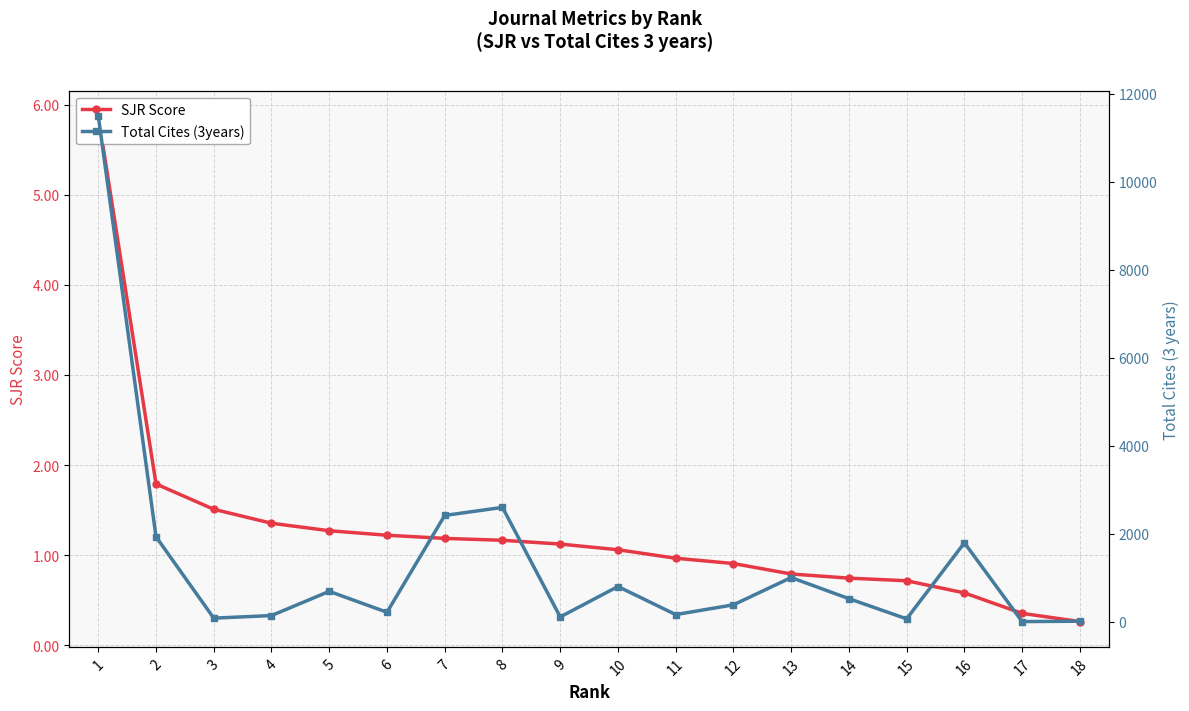

At 6, list the series in order from largest to smallest.

Total Cites (3years), SJR Score